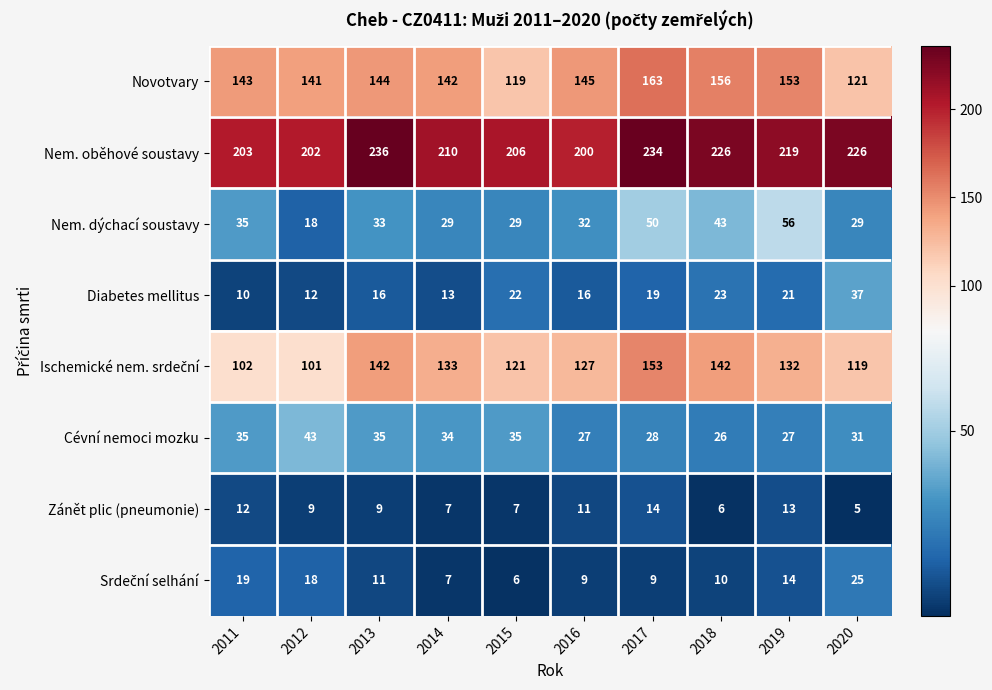

Is the value of Zánět plic (pneumonie) at 2014 greater than the value of Diabetes mellitus at 2020?

No